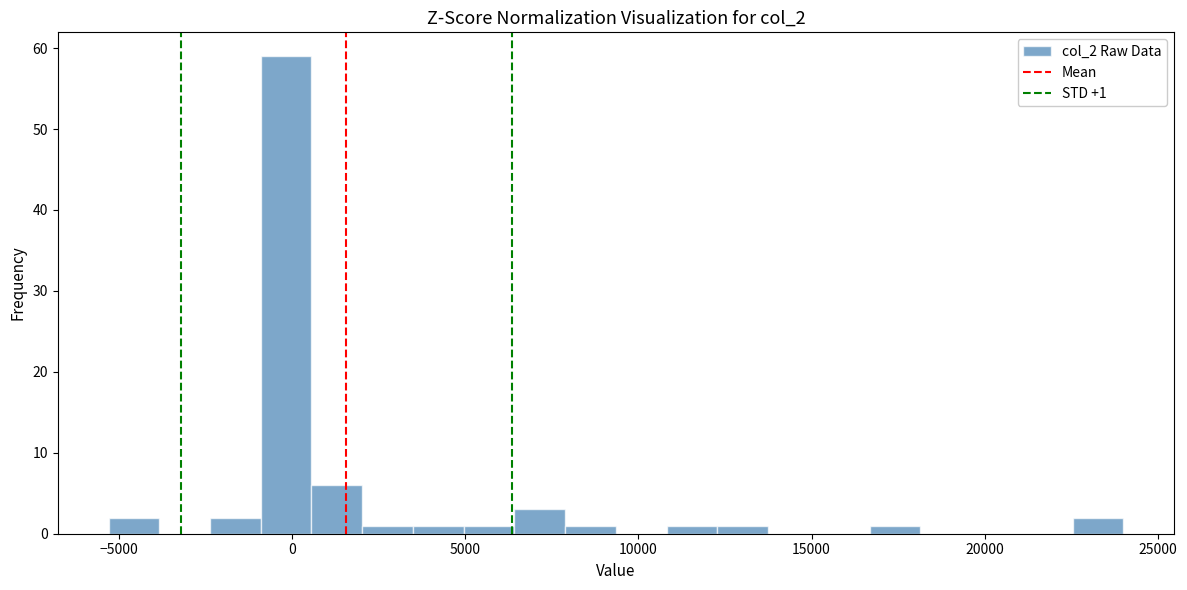

Read against the x-axis, roughly where is the centre of the tallest bar?

0